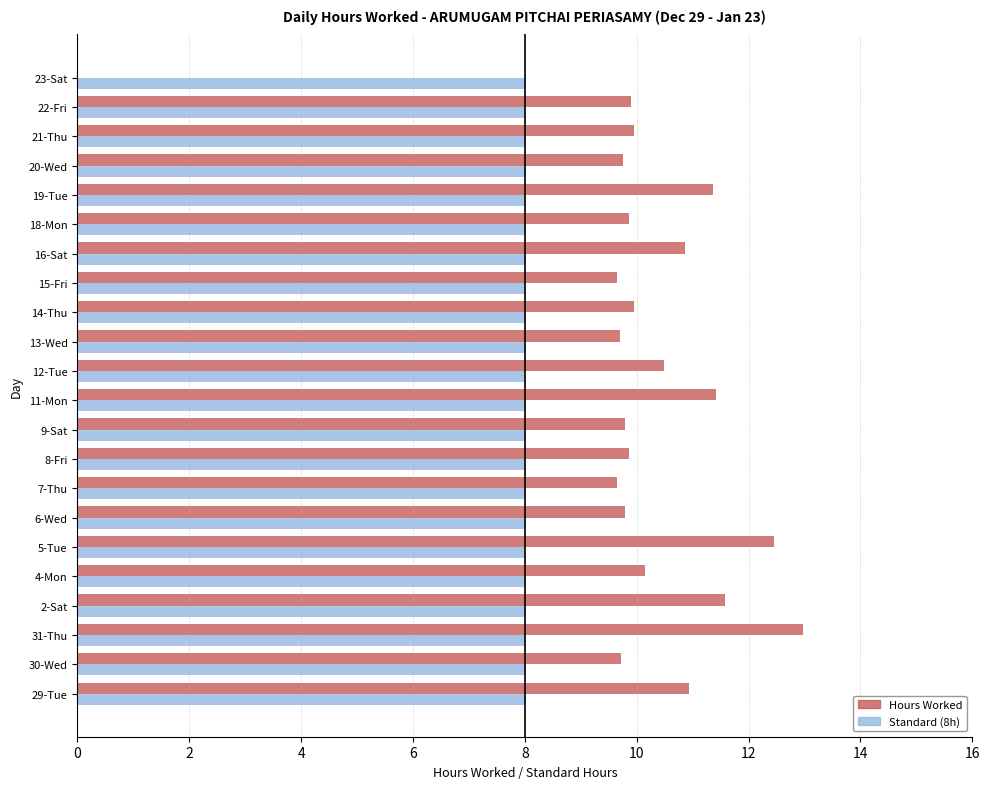

Is the value of Hours Worked at 18-Mon greater than the value of Standard (8h) at 12-Tue?

Yes